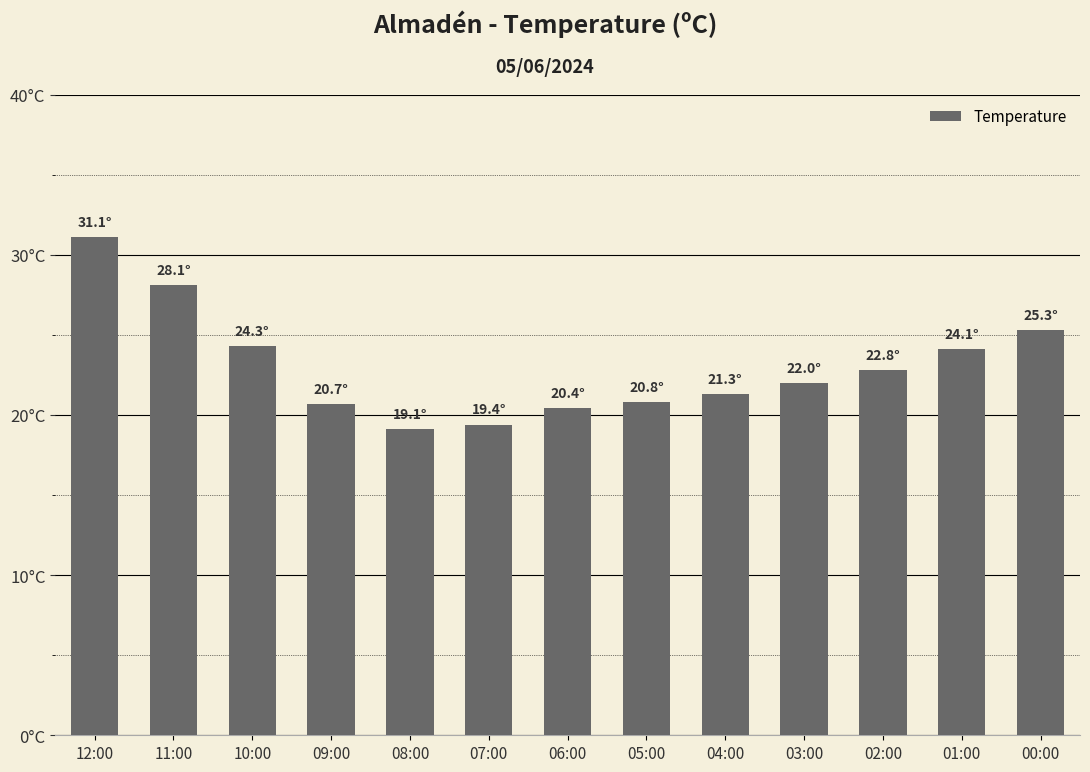

True or false: the data shows 19.1 at 08:00.

True